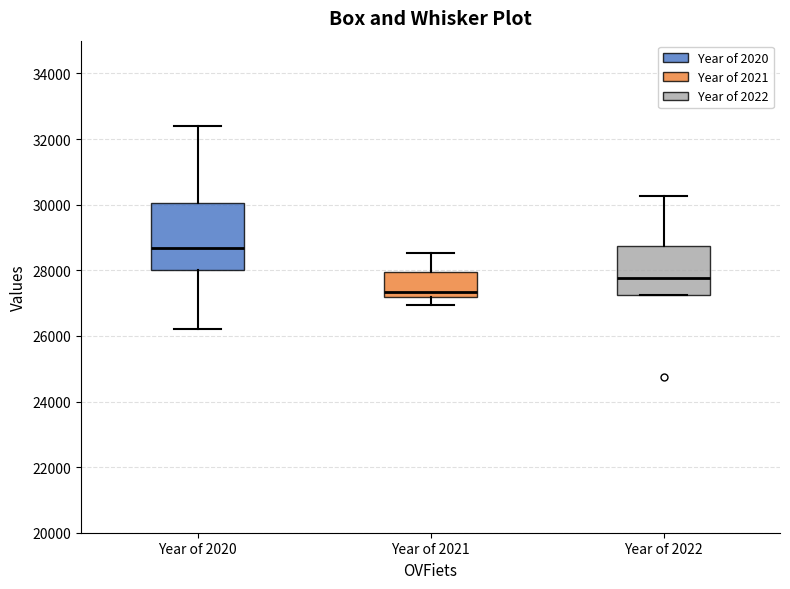

Reading left to right, read every box against the y-axis: the position of its median line, the range the box covers, and the ends of its whiskers. The values are not printed on the chart, so give them approximately, as read against the axis.

Year of 2020: median 28600, box 28000 to 30000, whiskers 26200 to 32400
Year of 2021: median 27400, box 27200 to 28000, whiskers 27000 to 28600
Year of 2022: median 27800, box 27200 to 28800, whiskers 27200 to 30200